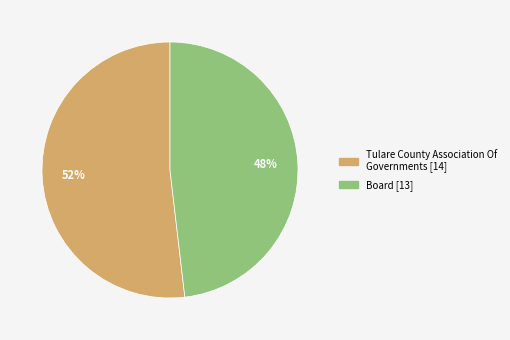

To the nearest percent, what portion does Tulare County Association Of Governments represent?

52%